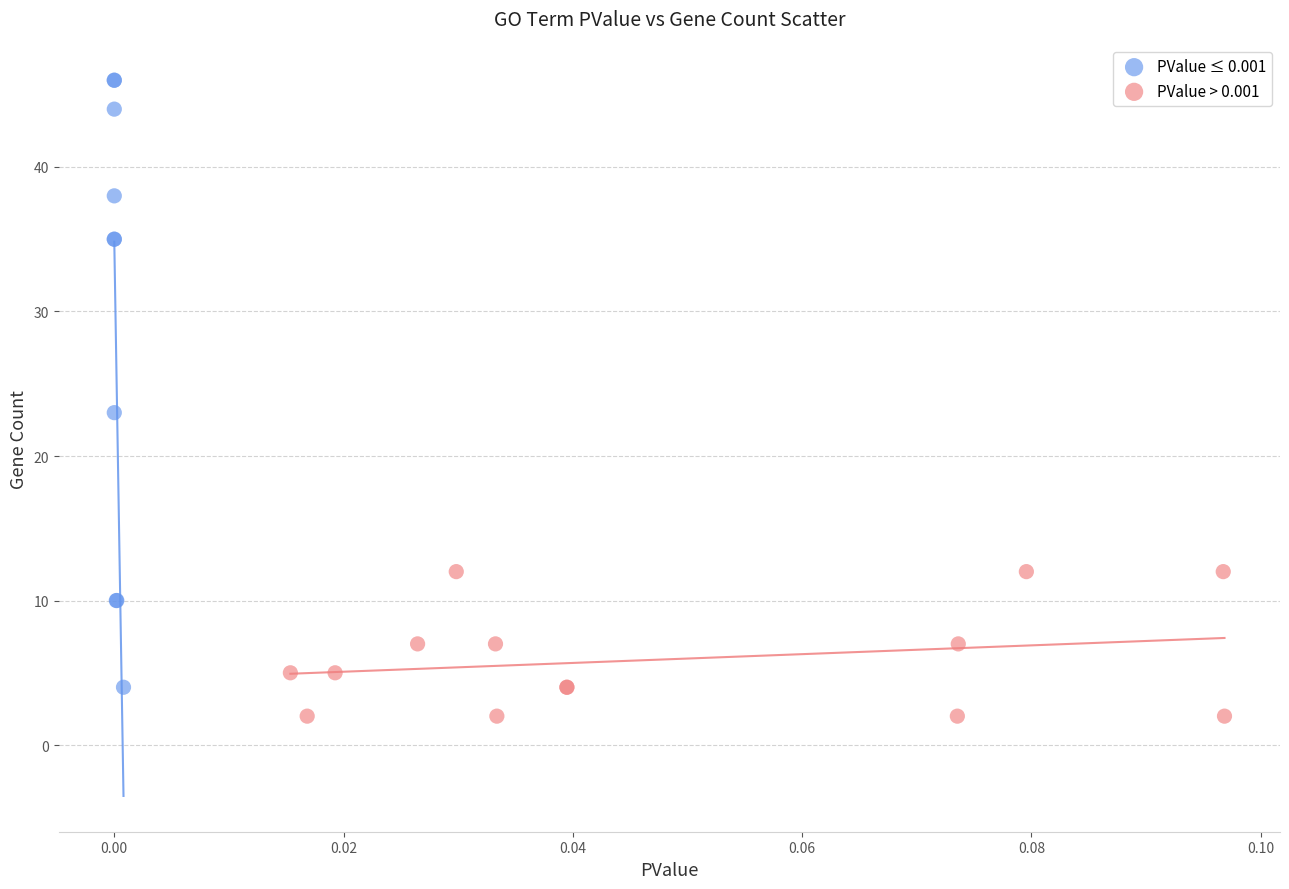

Which series has the widest spread of Y values?

PValue ≤ 0.001